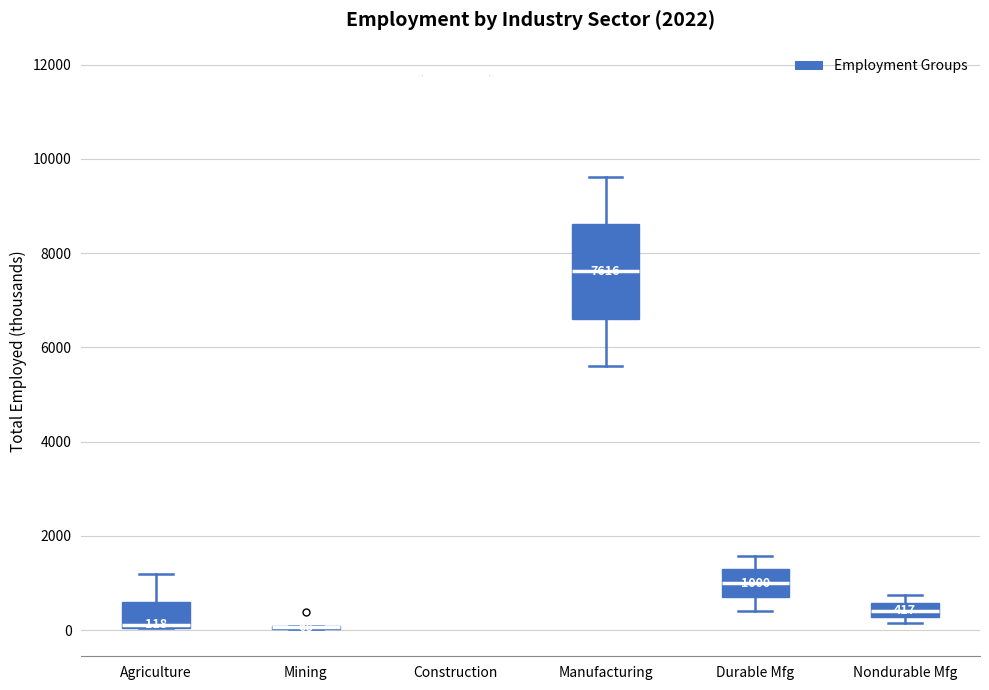

Comparing the boxes themselves (not the whiskers), which one is the tallest?

Manufacturing